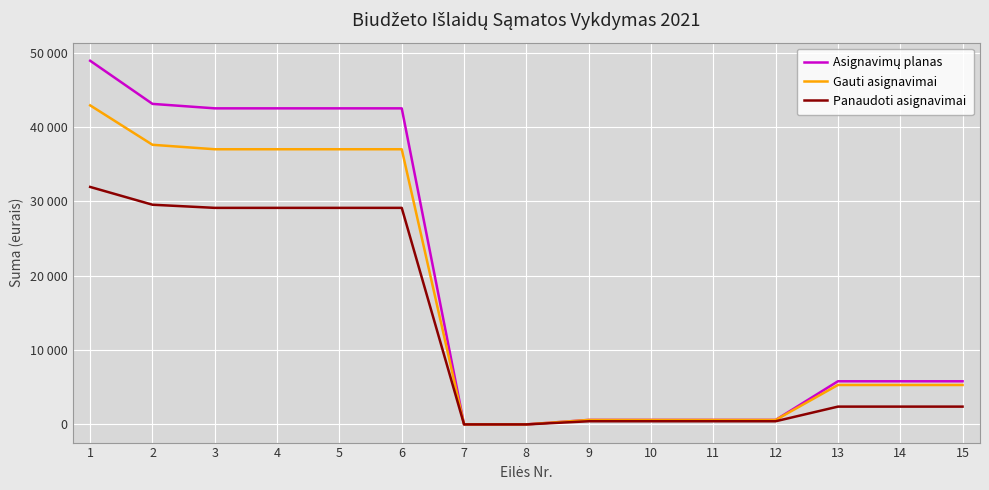

Which series has the largest total across all categories?

Asignavimų planas